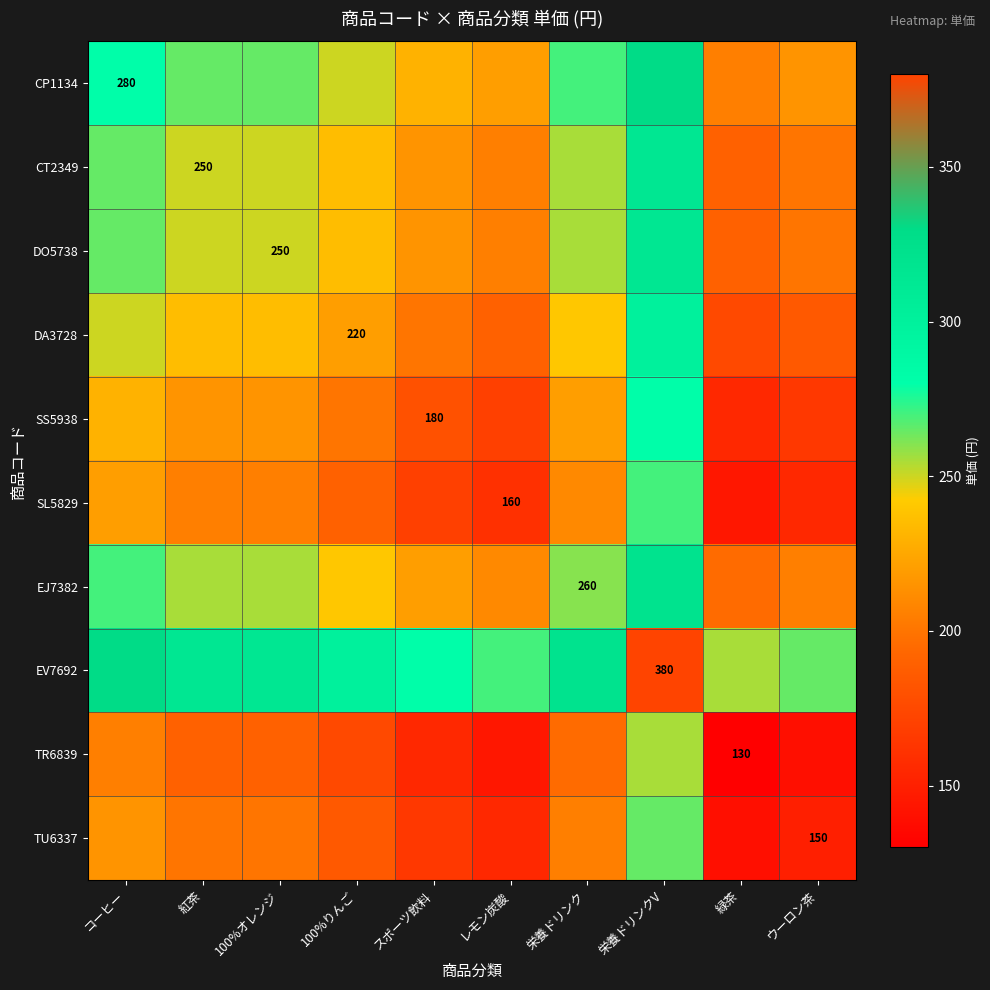

At how many categories does at least one series exceed 145?

10